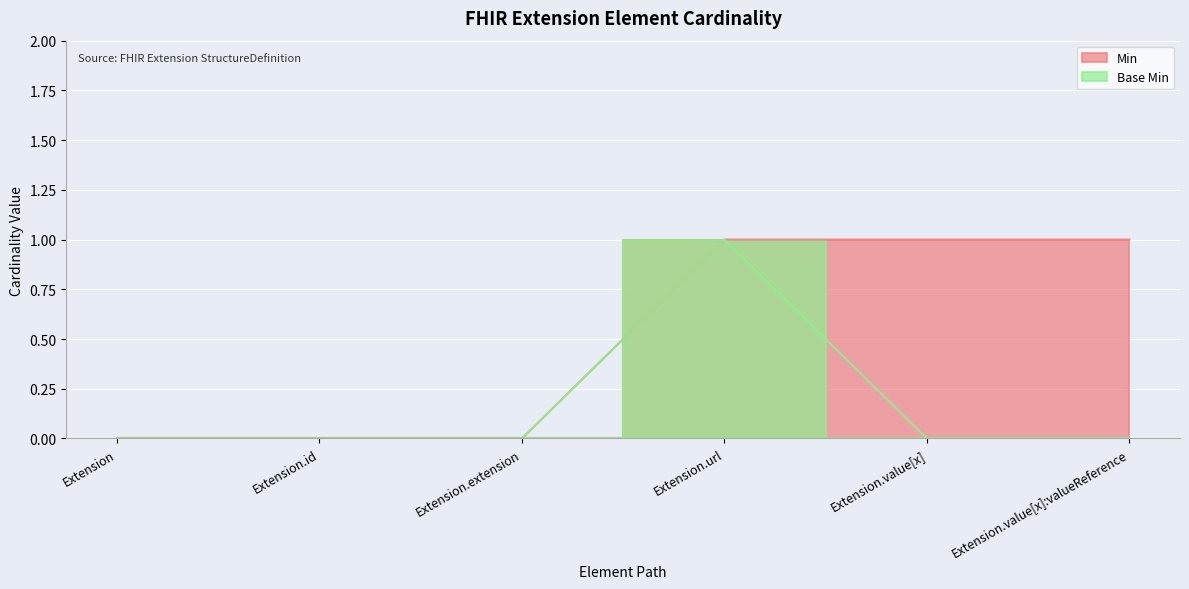

What position from the left is Extension?

1